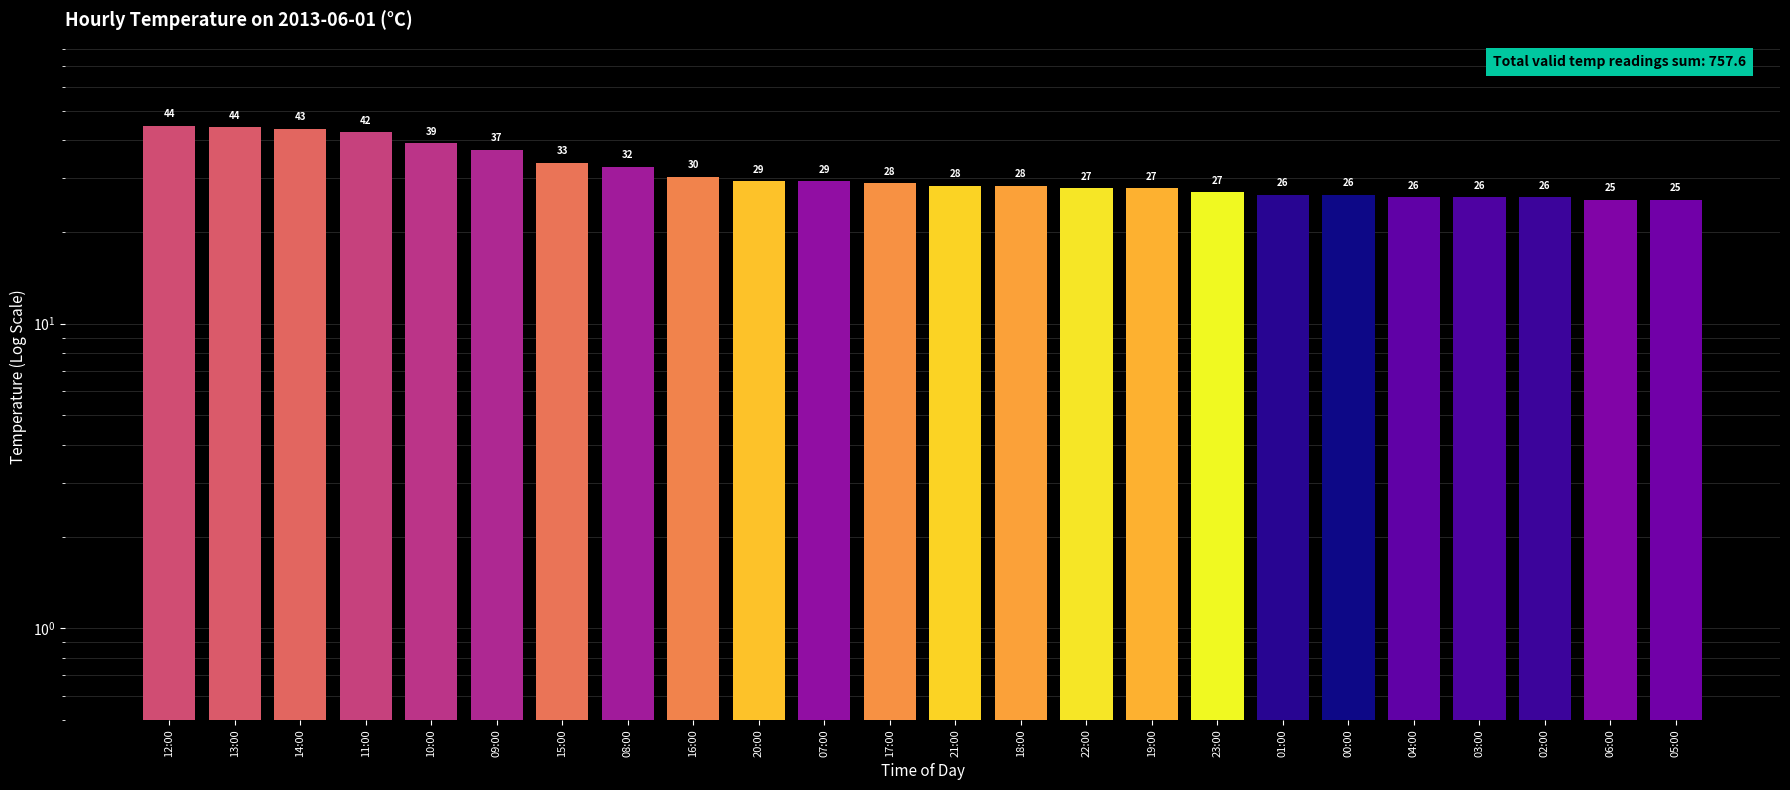

Rank the categories by value from highest to lowest.

12:00, 13:00, 14:00, 11:00, 10:00, 09:00, 15:00, 08:00, 16:00, 20:00, 07:00, 17:00, 21:00, 18:00, 22:00, 19:00, 23:00, 01:00, 00:00, 04:00, 03:00, 02:00, 06:00, 05:00